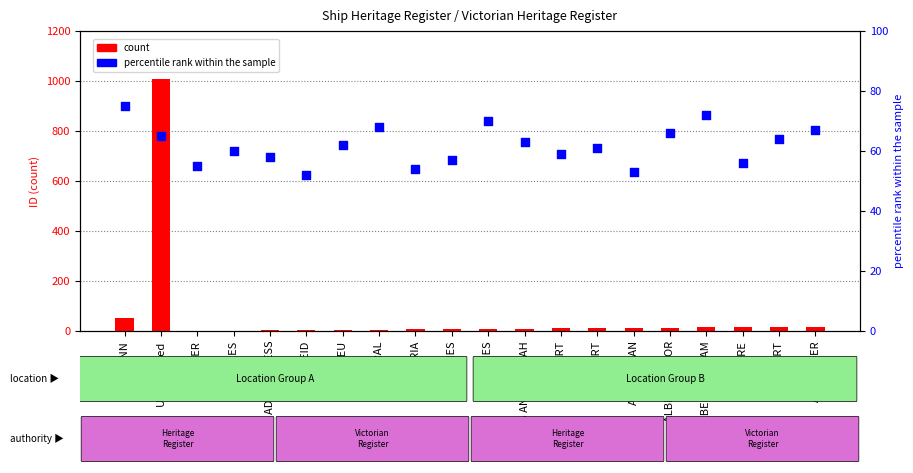

At how many categories does at least one series exceed 218?

1